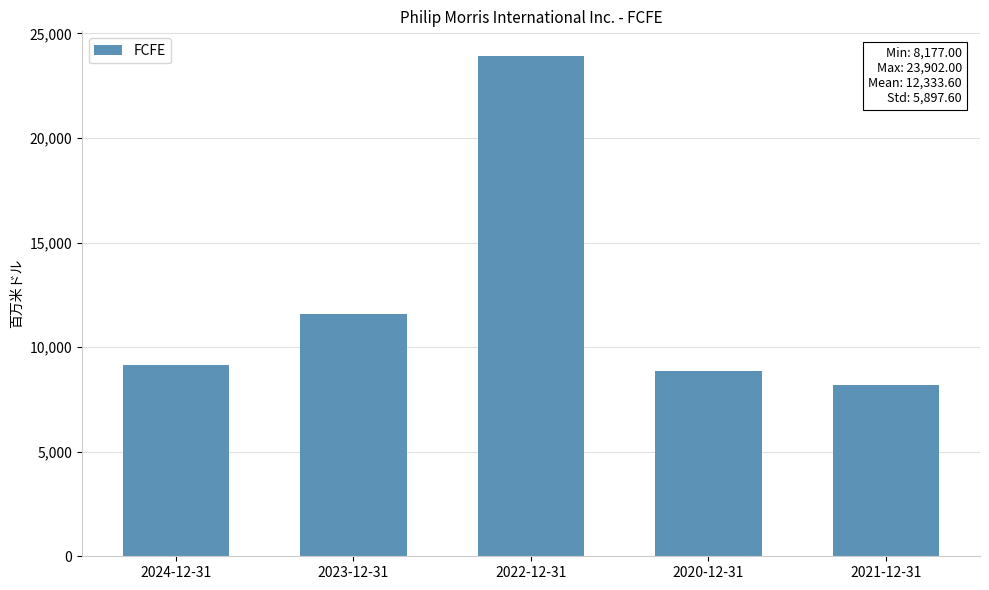

Which label corresponds to the largest value in the chart?

2022-12-31